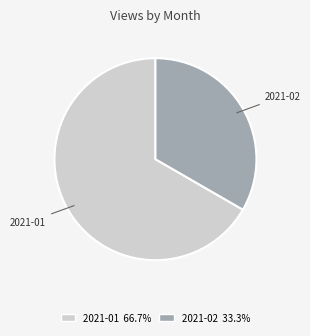

Does any single category account for the majority?

Yes